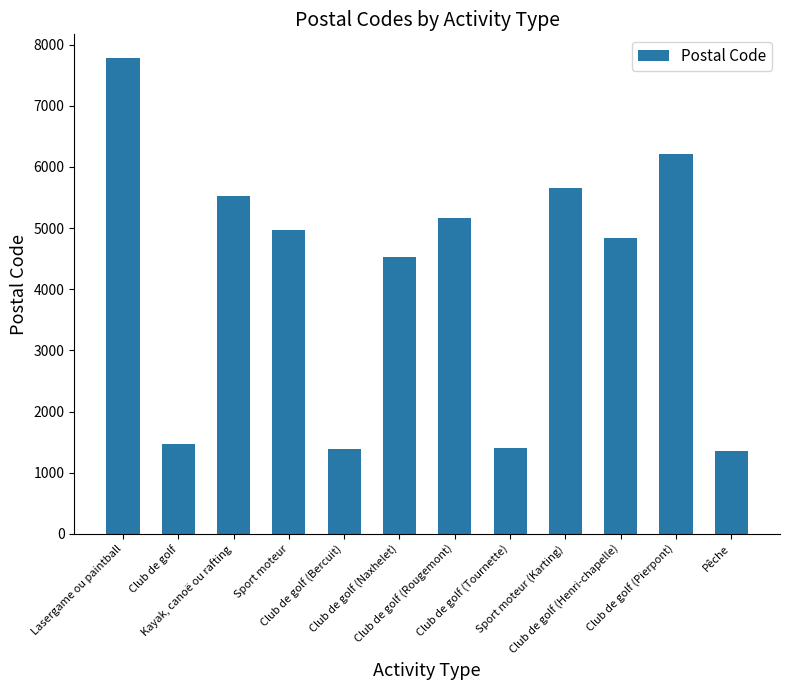

What is the difference between the second highest and second lowest values?

4820